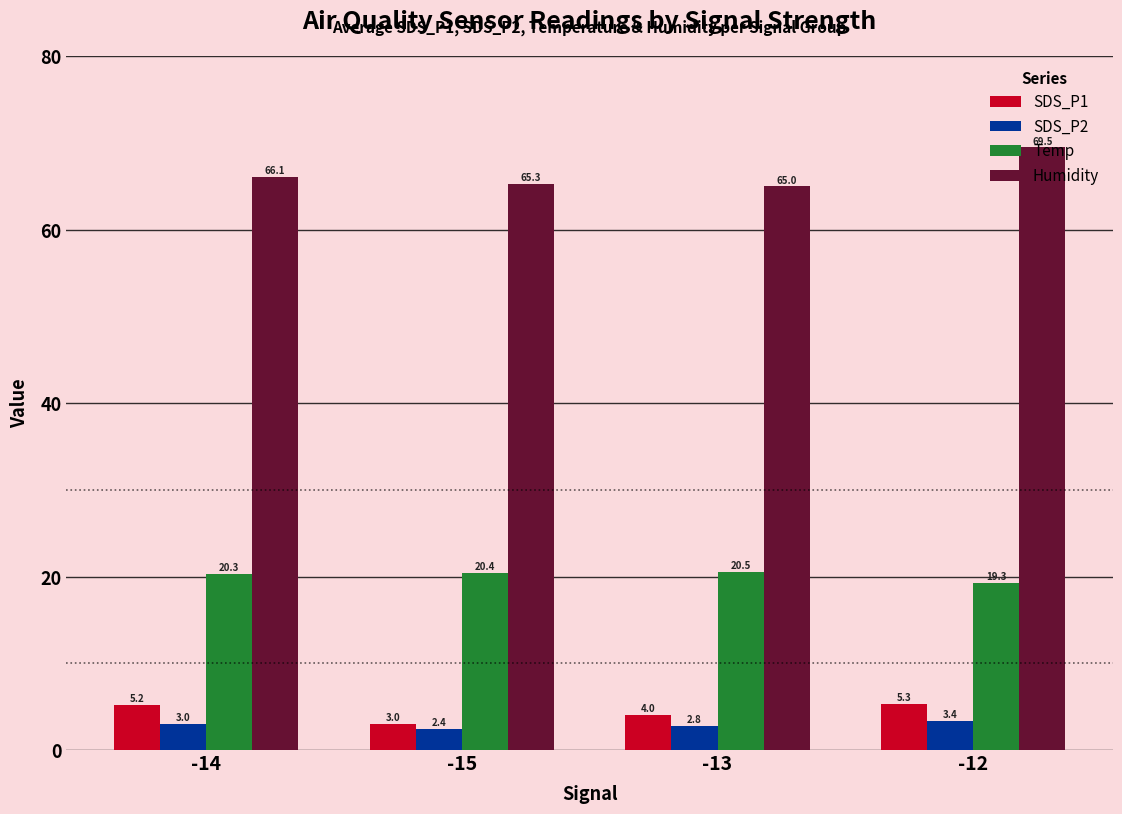

The SDS_P2 series shows 2.8 at -13. True or false?

True